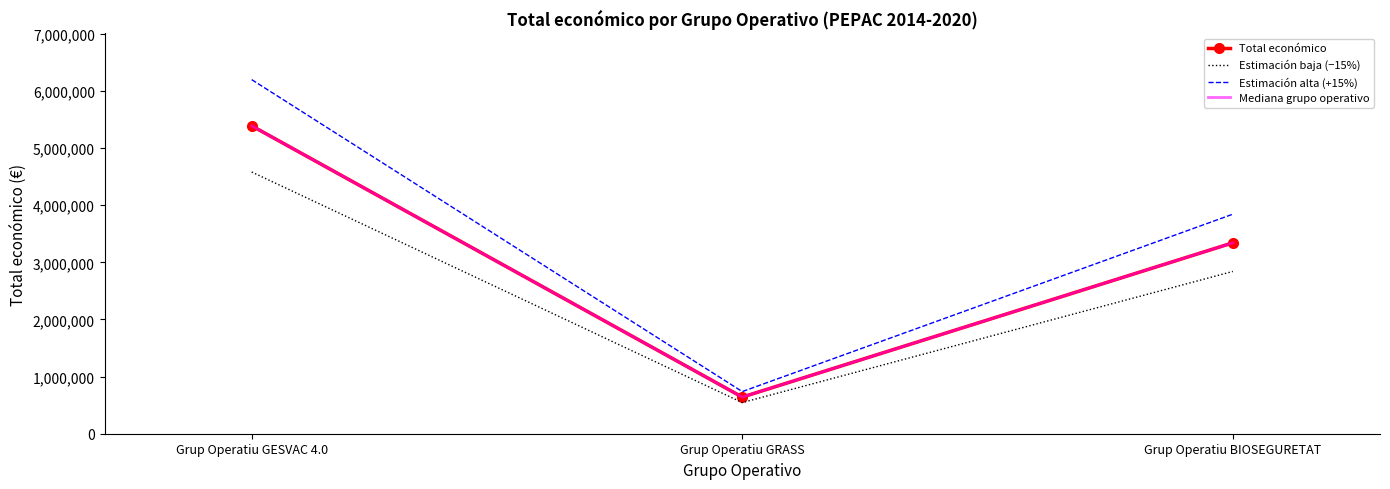

Which category has the highest value across all series?

Grup Operatiu GESVAC 4.0